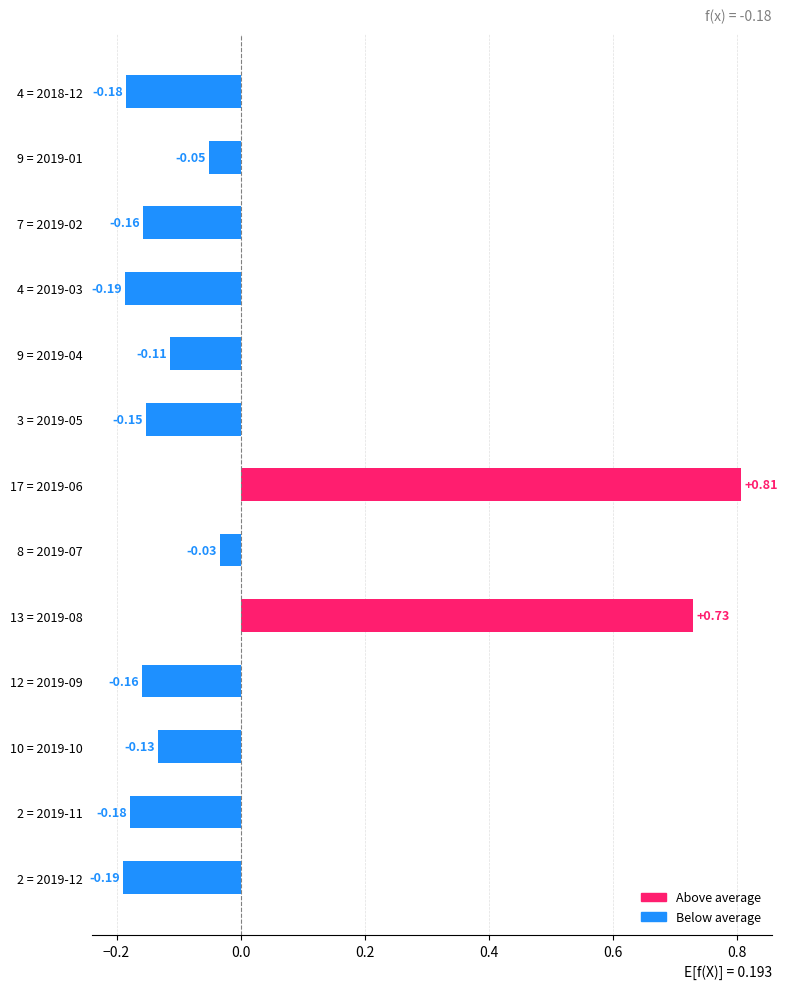

Which has a higher value, 13 = 2019-08 or 17 = 2019-06?

17 = 2019-06